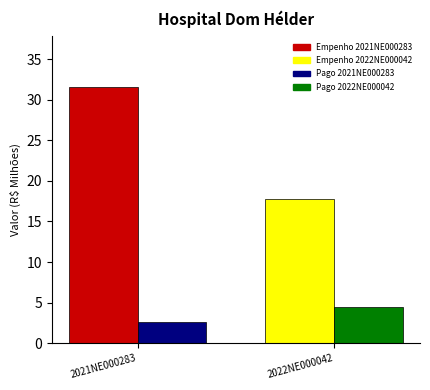

Which category has the highest value across all series?

2021NE000283